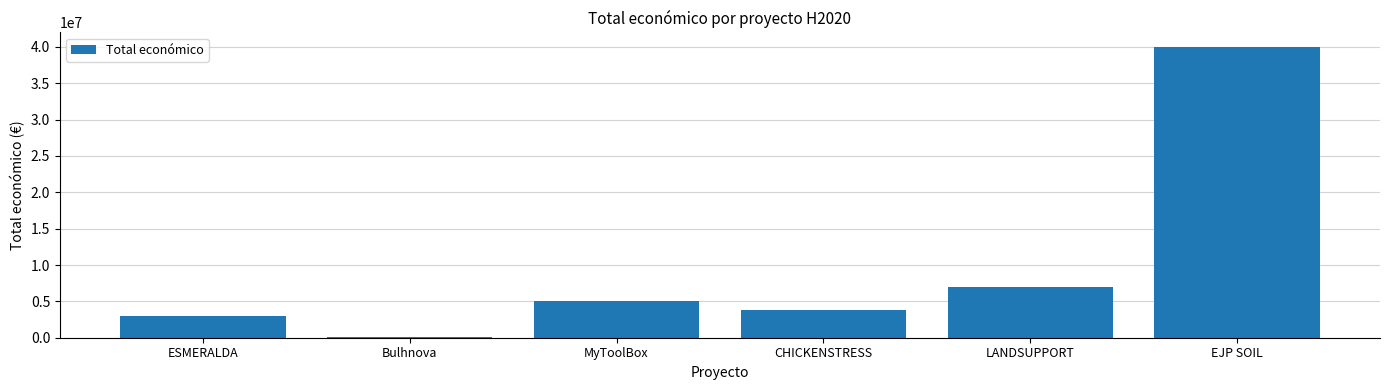

What is the sum of the values at ESMERALDA and LANDSUPPORT?

10001937